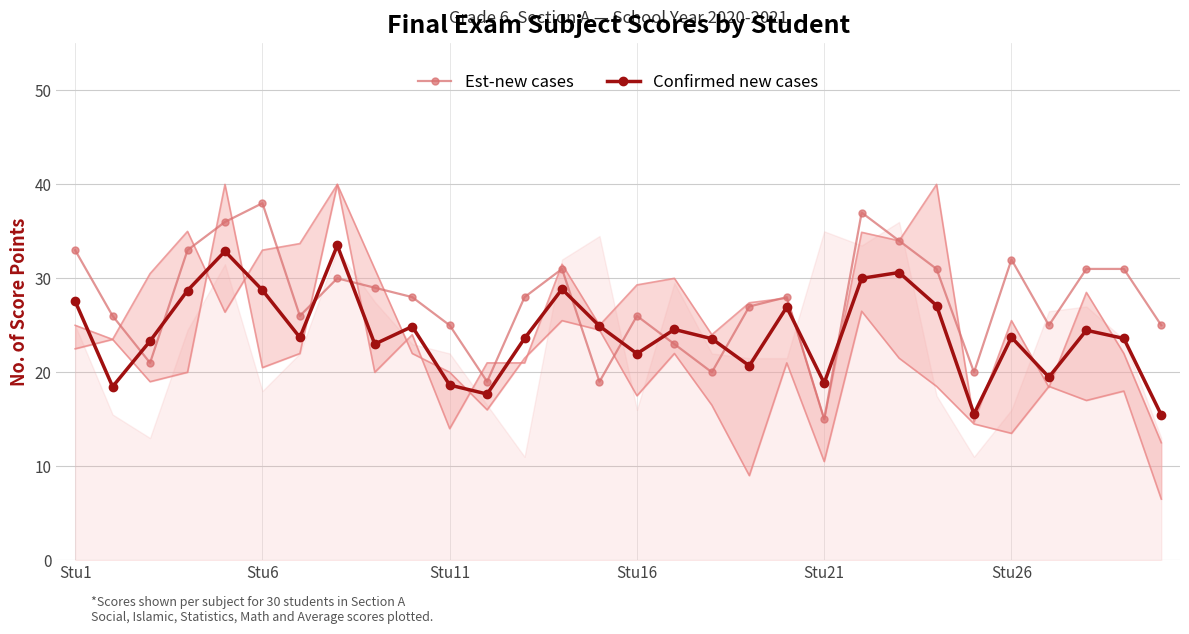

The Confirmed new cases series shows 23.0 at 8. True or false?

True